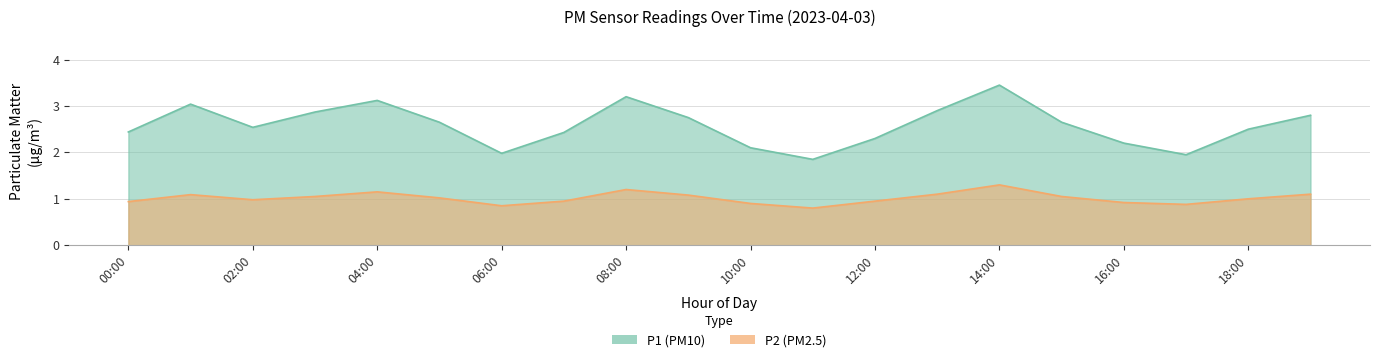

How many series are shown in this chart?

2